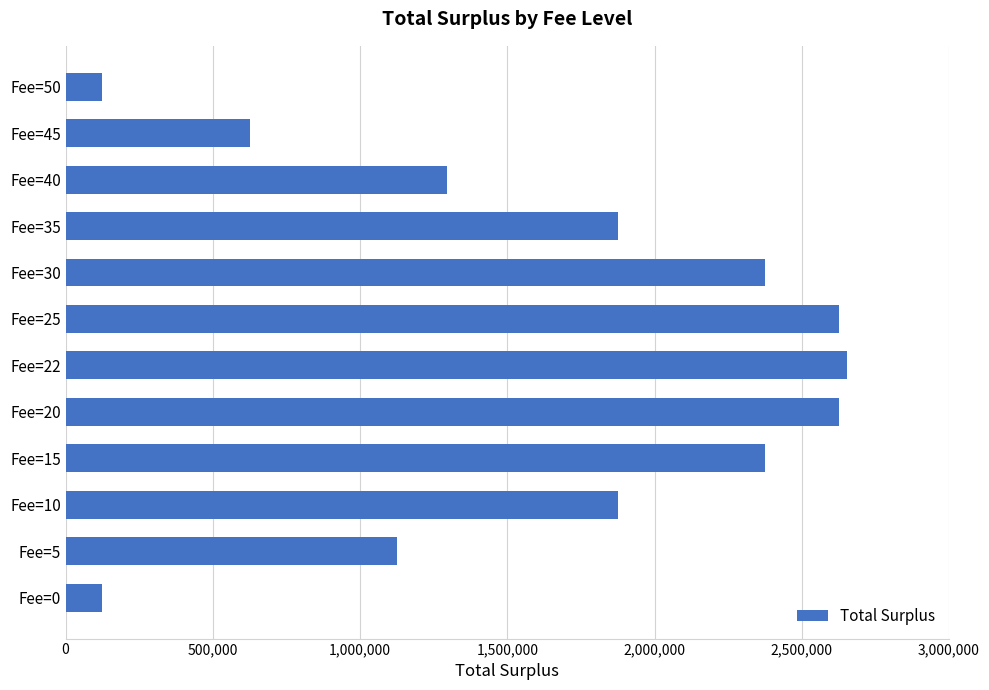

The value at Fee=20 is 649783. True or false?

False